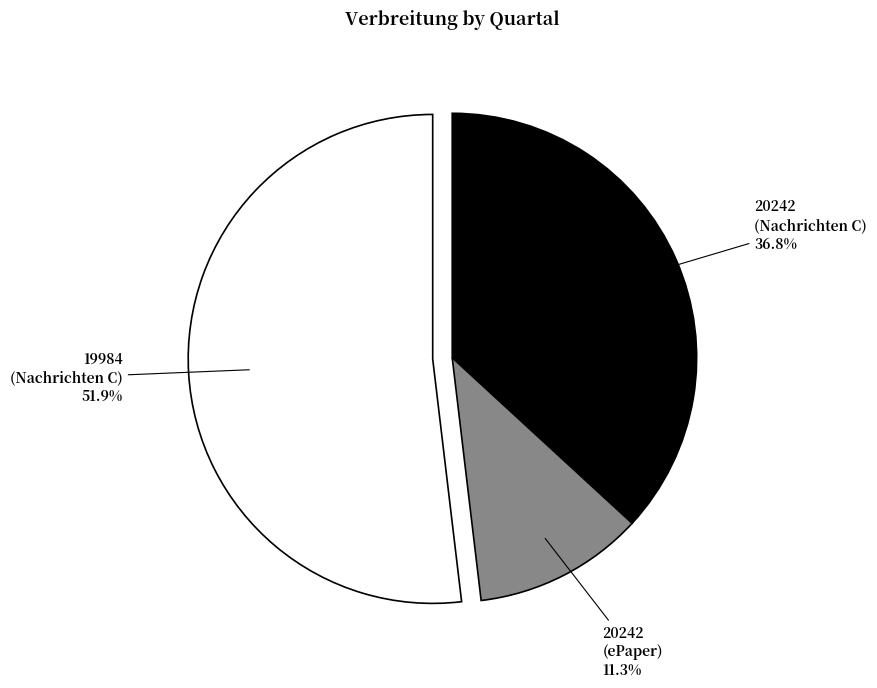

Does any single category account for the majority?

Yes